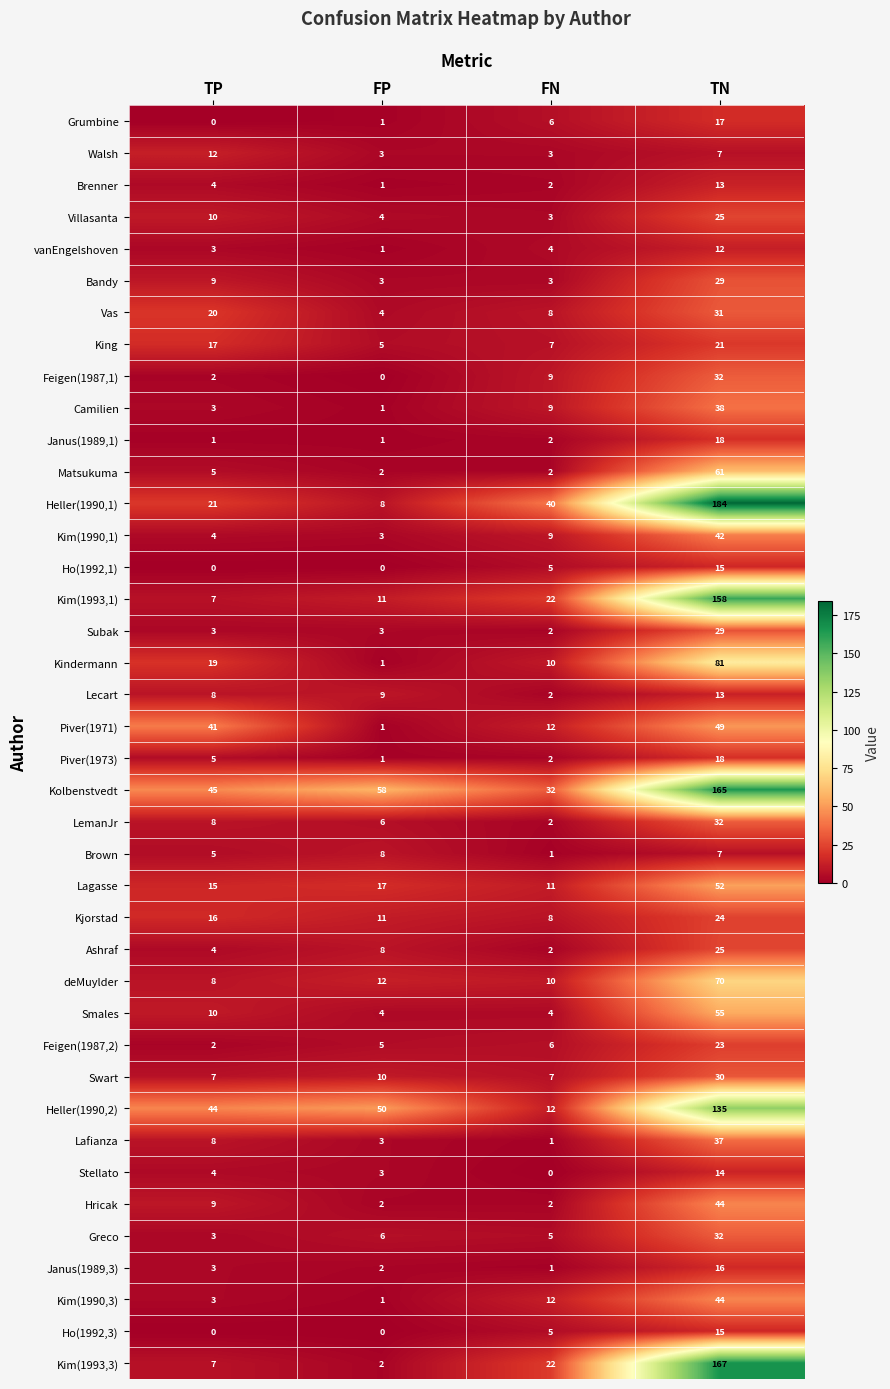

Count the number of categories in the chart.

4